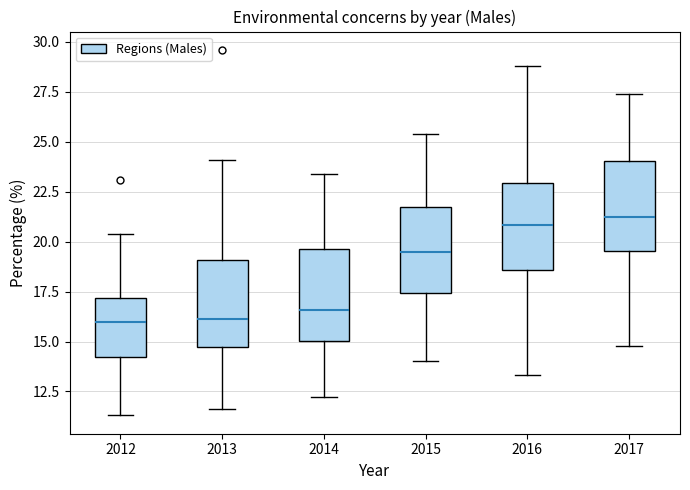

Reading left to right, transcribe this box plot: for each box, give where its median line is, the range the box spans, and where its two whiskers end, as read against the y-axis. The values are not printed on the chart, so give them approximately, as read against the axis.

2012: median 16.0, box 14.5 to 17.0, whiskers 11.5 to 20.5
2013: median 16.0, box 15.0 to 19.0, whiskers 11.5 to 24.0
2014: median 16.5, box 15.0 to 19.5, whiskers 12.0 to 23.5
2015: median 19.5, box 17.5 to 22.0, whiskers 14.0 to 25.5
2016: median 21.0, box 18.5 to 23.0, whiskers 13.5 to 29.0
2017: median 21.5, box 19.5 to 24.0, whiskers 15.0 to 27.5